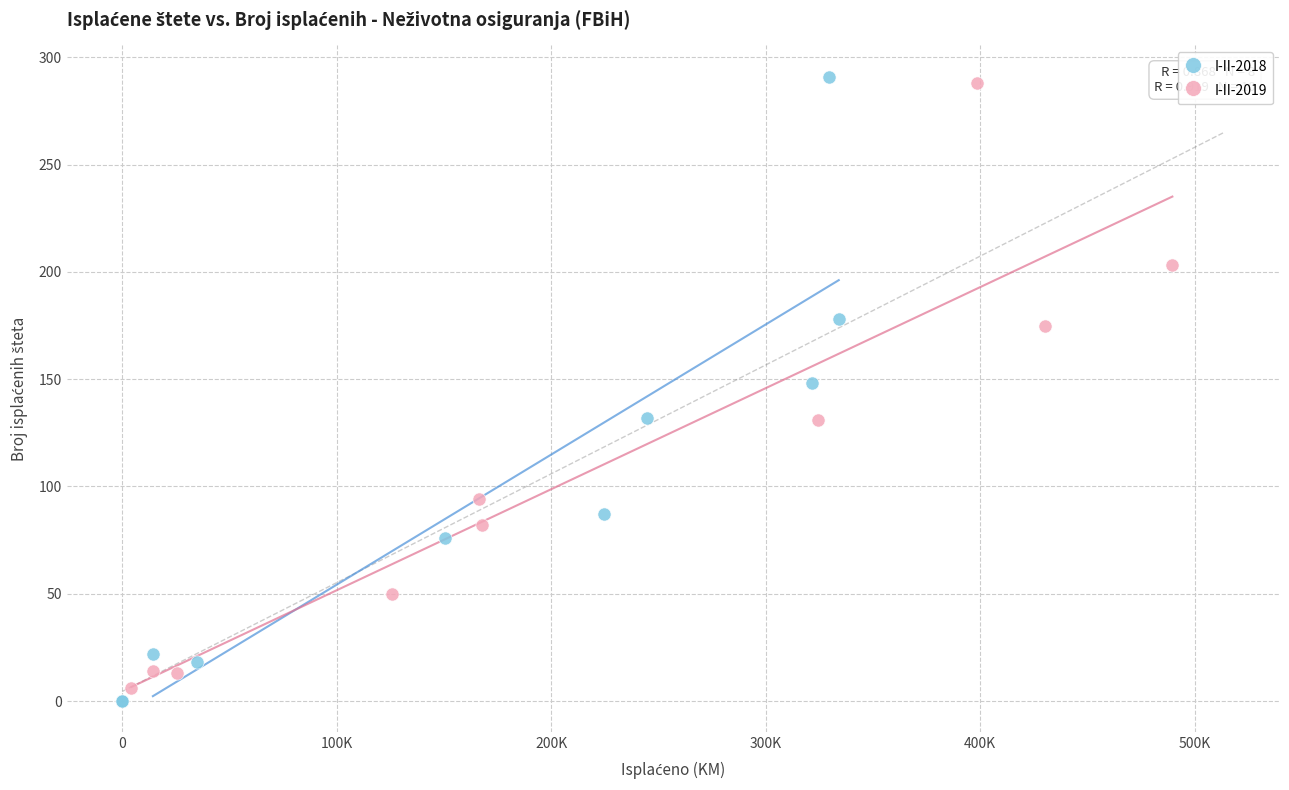

Which series contains the lowest Y value?

I-II-2018